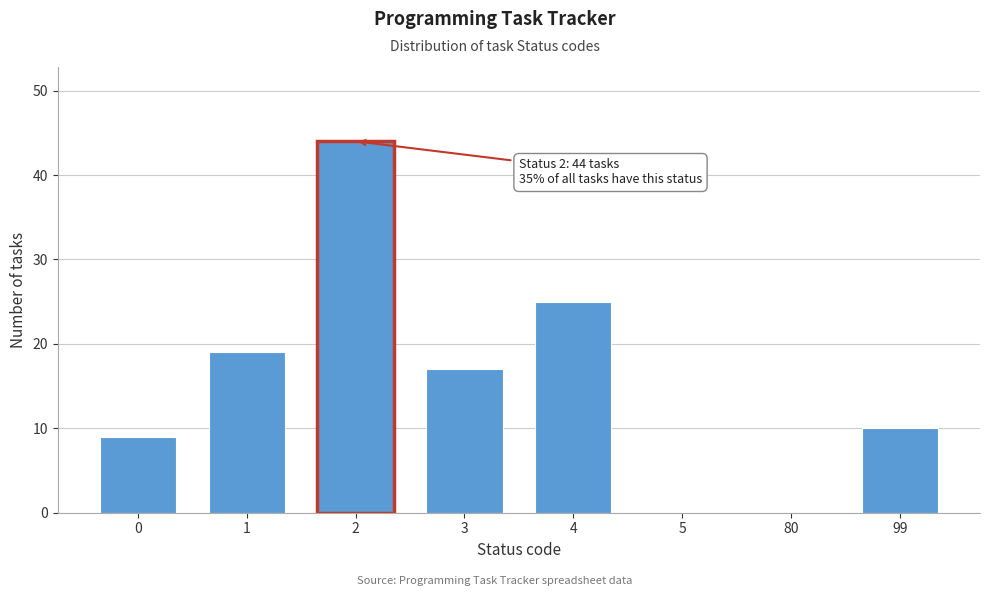

Reading right to left, extract all data points from this chart.

99=10	80=0	5=0	4=25	3=17	2=44	1=19	0=9